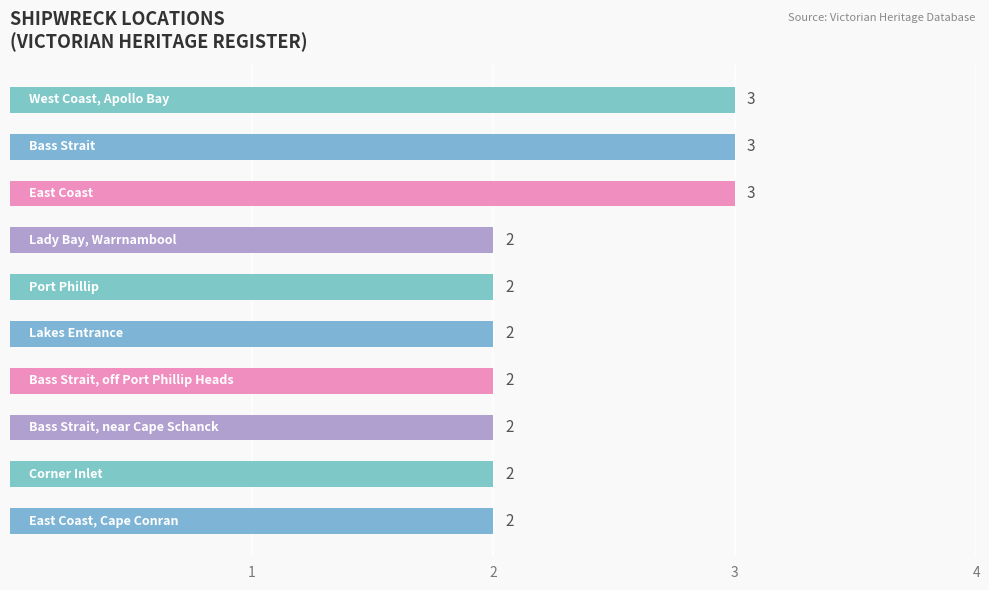

What is the value of the 8th bar from the top?

2